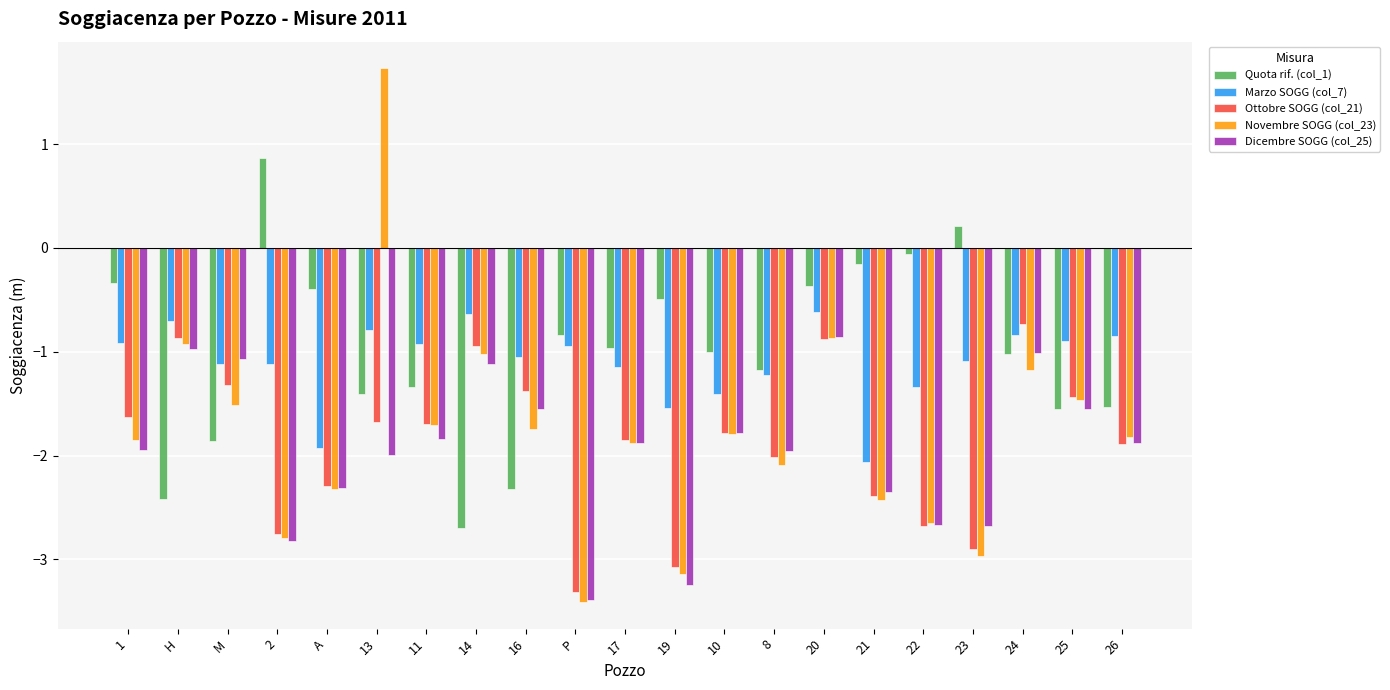

At which category is the sum across all series the highest?

20